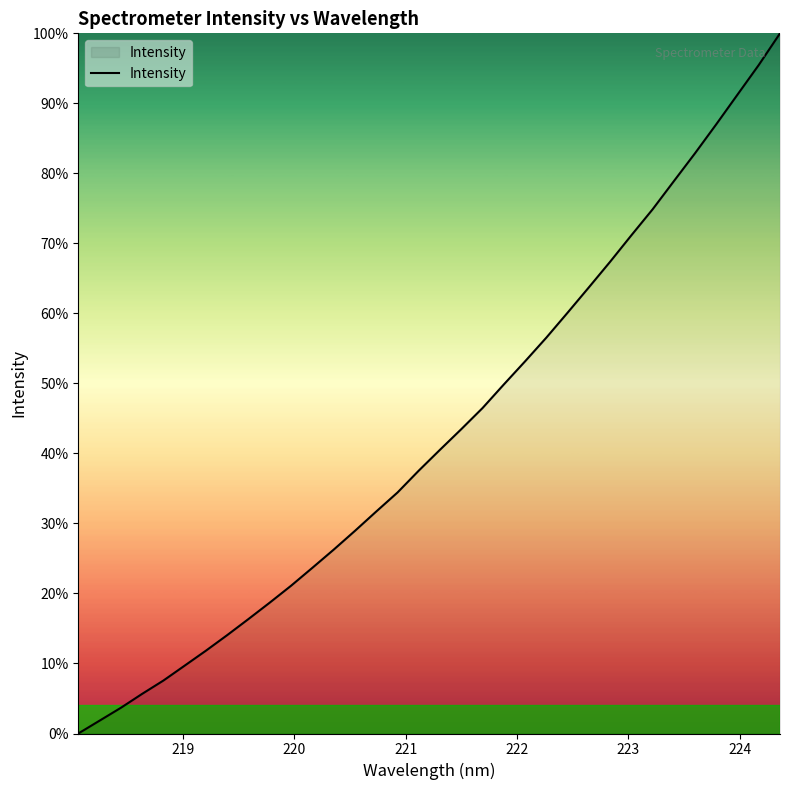

What is the difference between the maximum and minimum values?

100.0